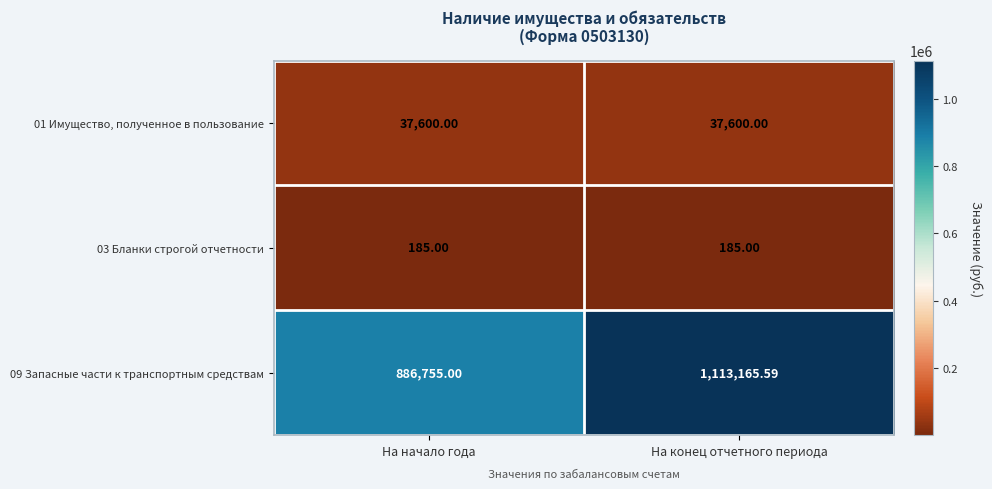

At which category does the chart reach its peak across all series?

На конец отчетного периода